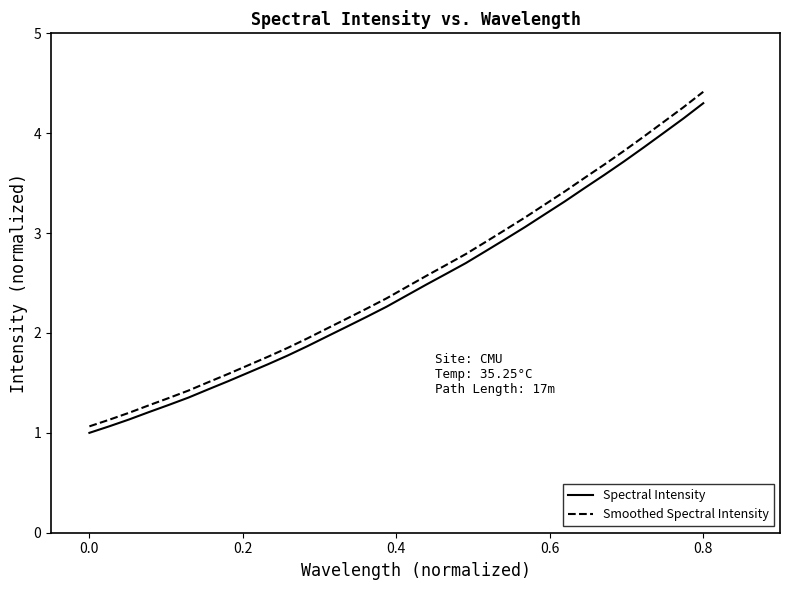

At how many categories does at least one series exceed 2?

20